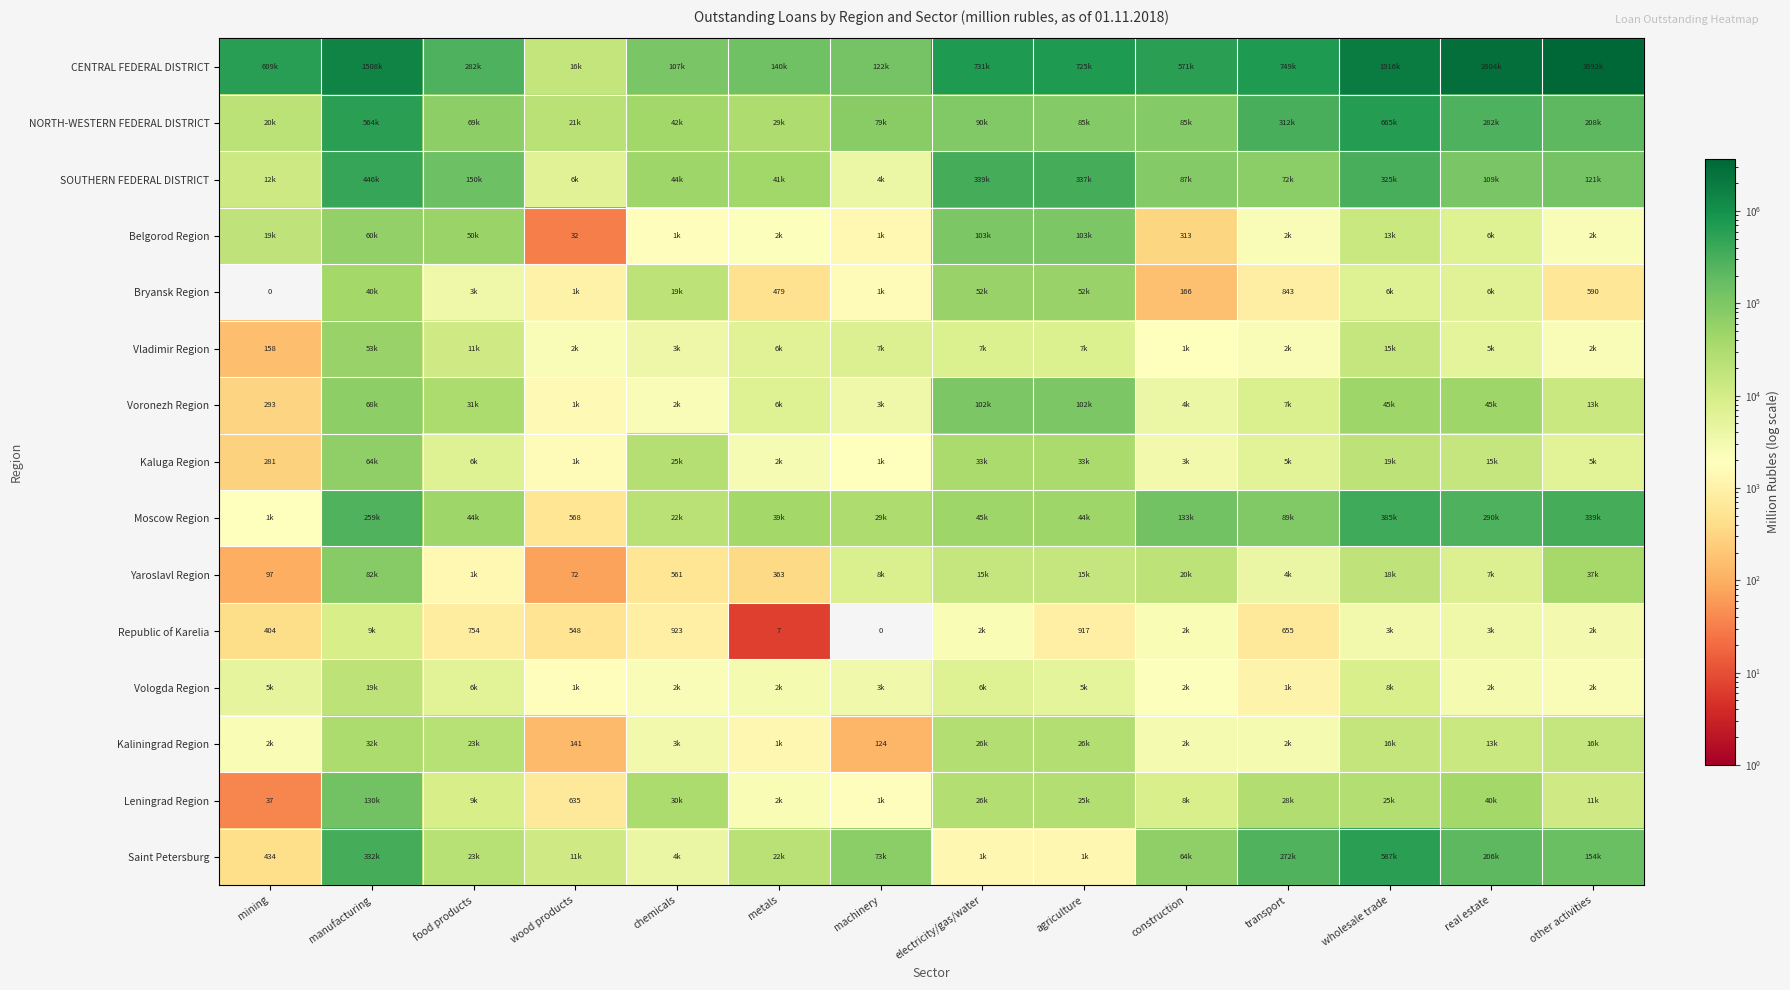

The Republic of Karelia series shows 917 at agriculture. True or false?

True